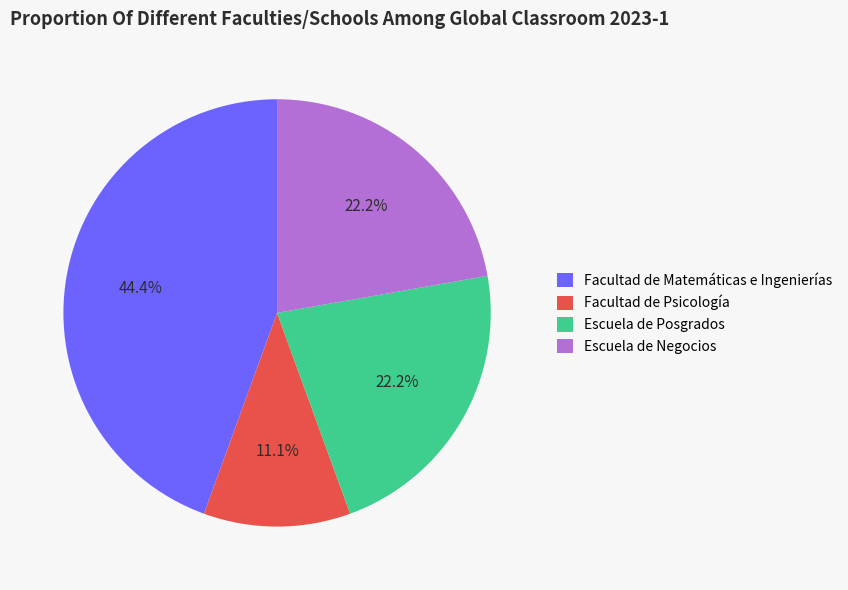

Does Facultad de Psicología represent more than half of the total?

No